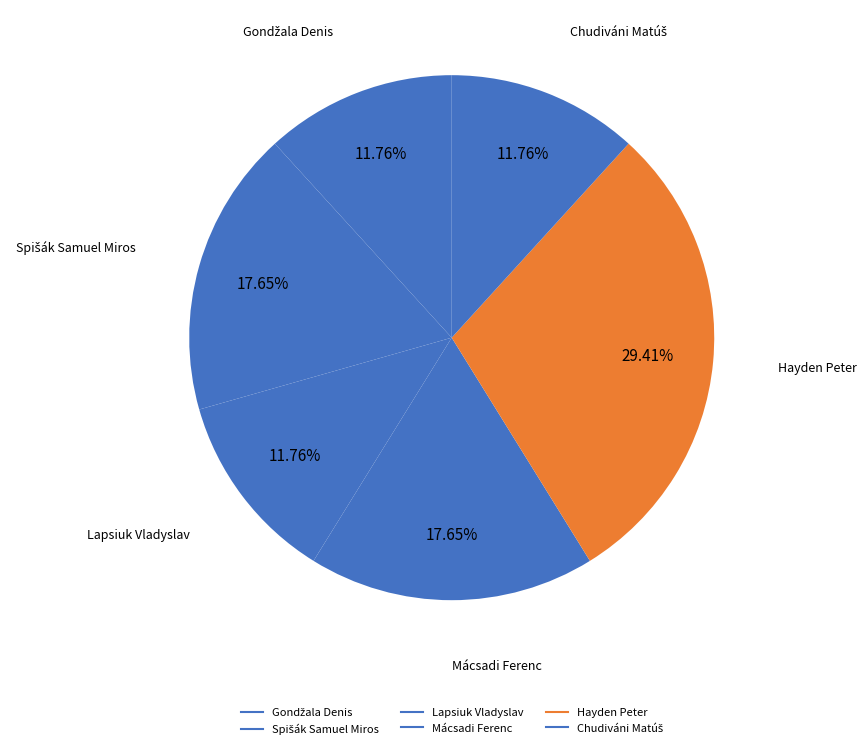

Rank the categories by value from lowest to highest.

Gondžala Denis, Lapsiuk Vladyslav, Chudiváni Matúš, Spišák Samuel Miros, Mácsadi Ferenc, Hayden Peter